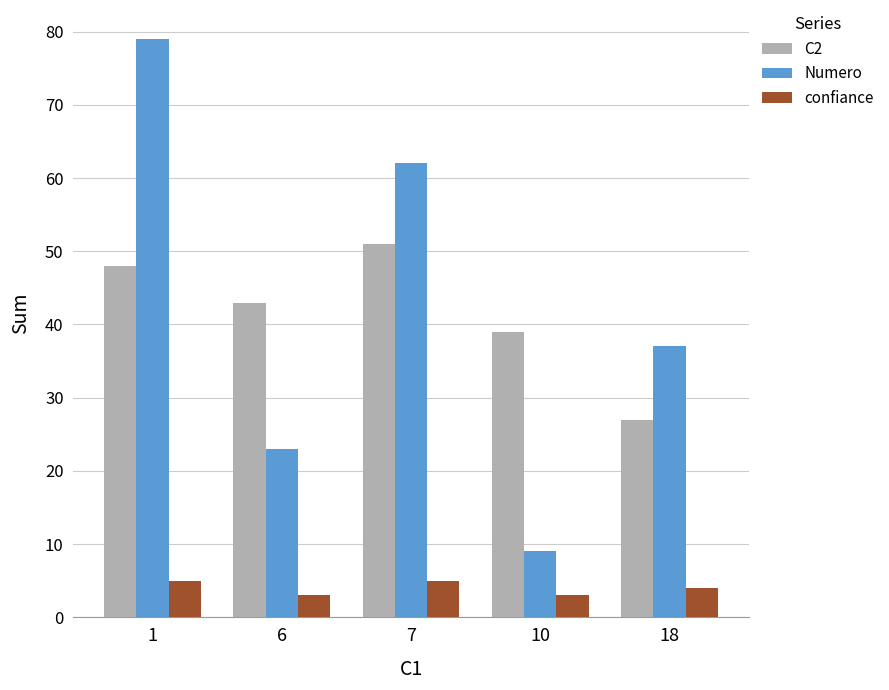

What is the difference between the highest and lowest values at 1?

74